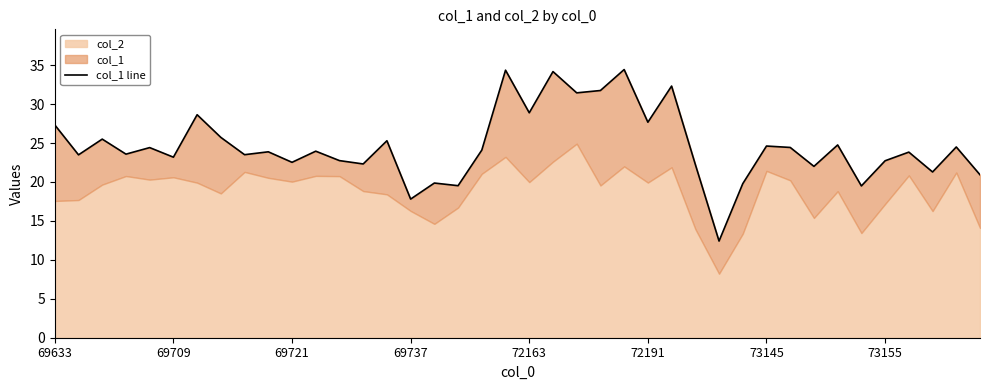

How many interior local peaks (higher than both neighbors) does the data have?

15